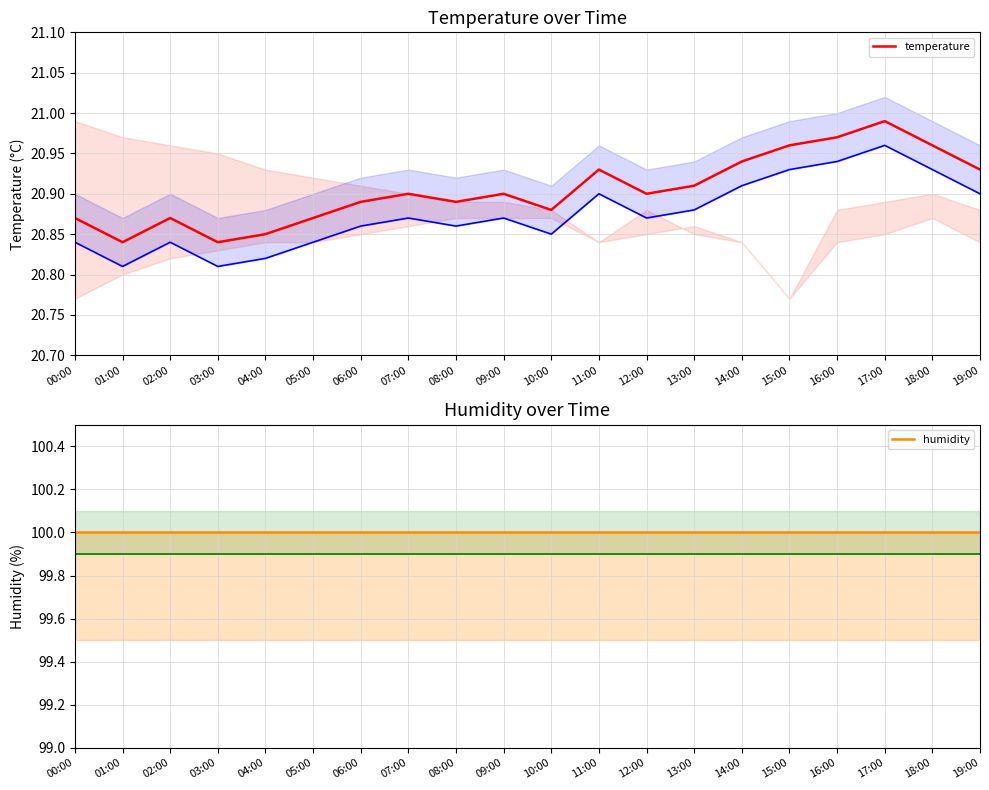

What is the maximum value for temperature?

21.0